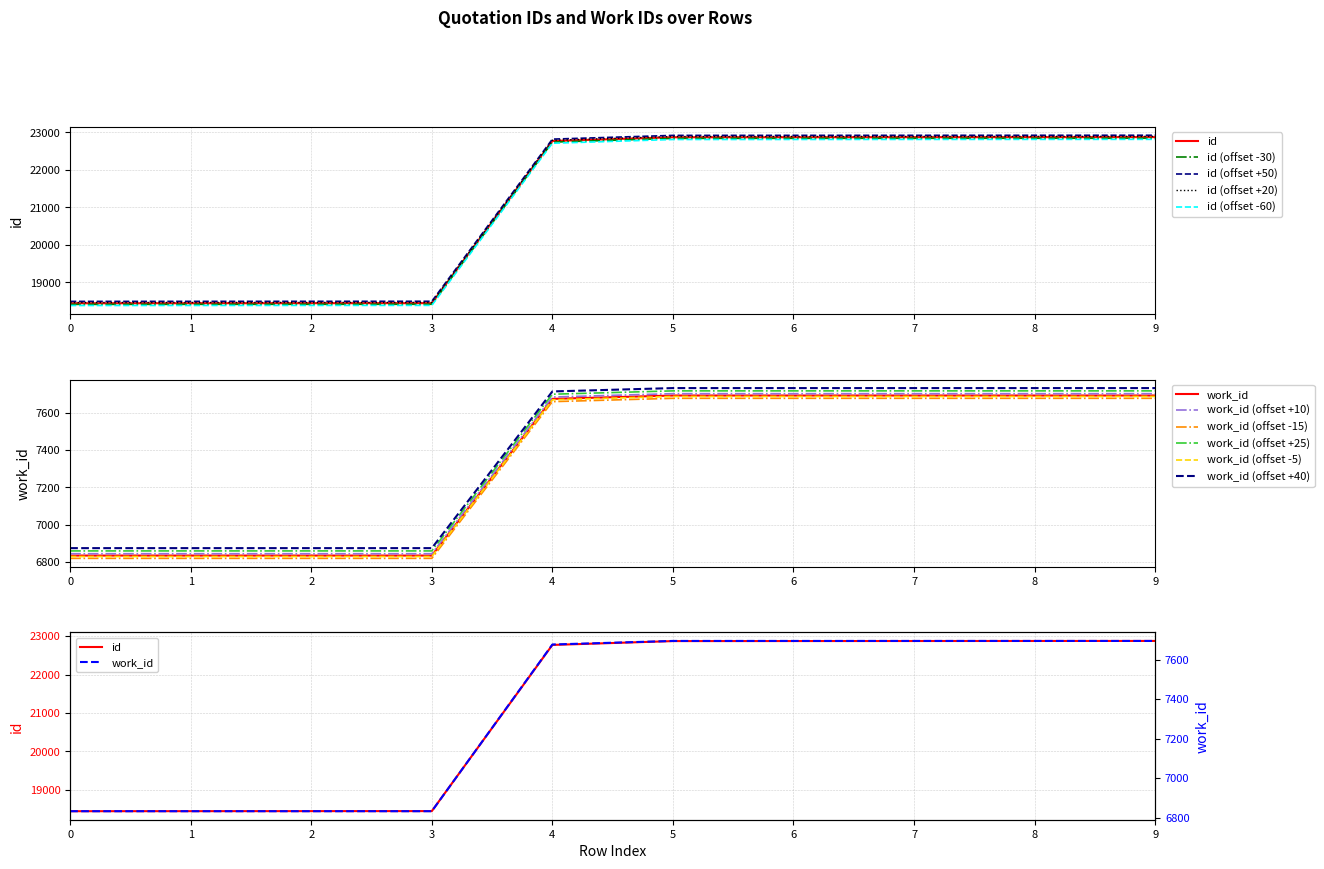

What value does the data have at 3, to the nearest 50?

18450